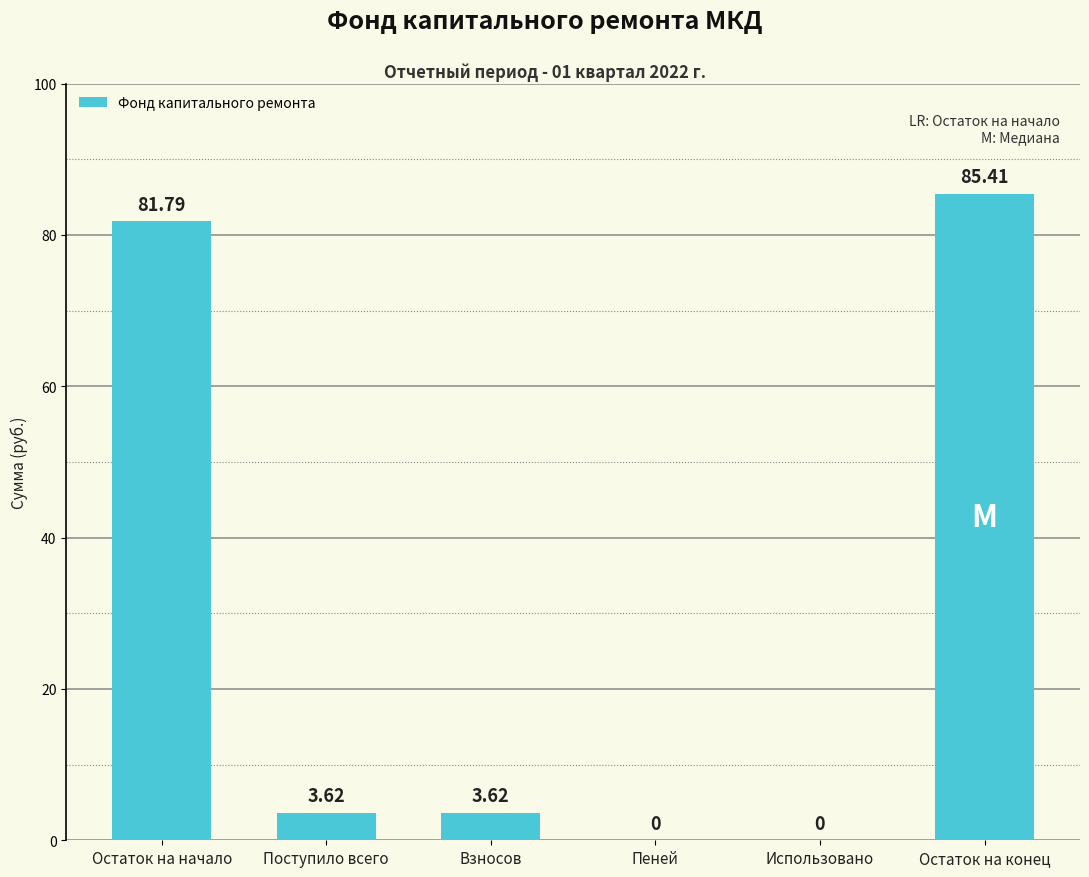

What is the sum of the values at Использовано and Остаток на начало?

81.8